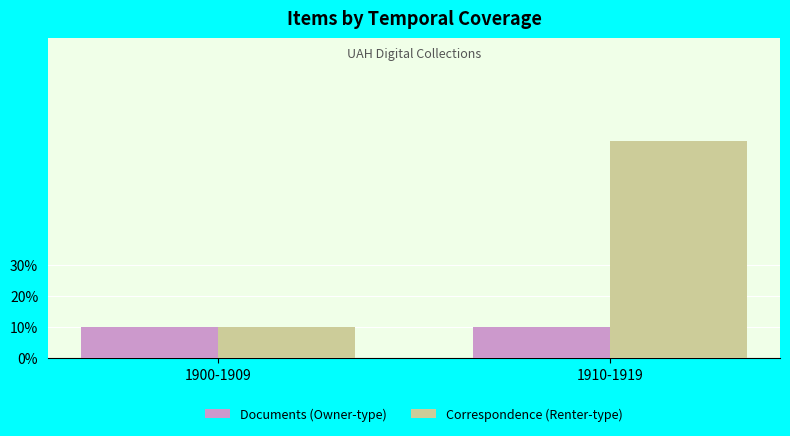

What position from the left is 1910-1919?

2